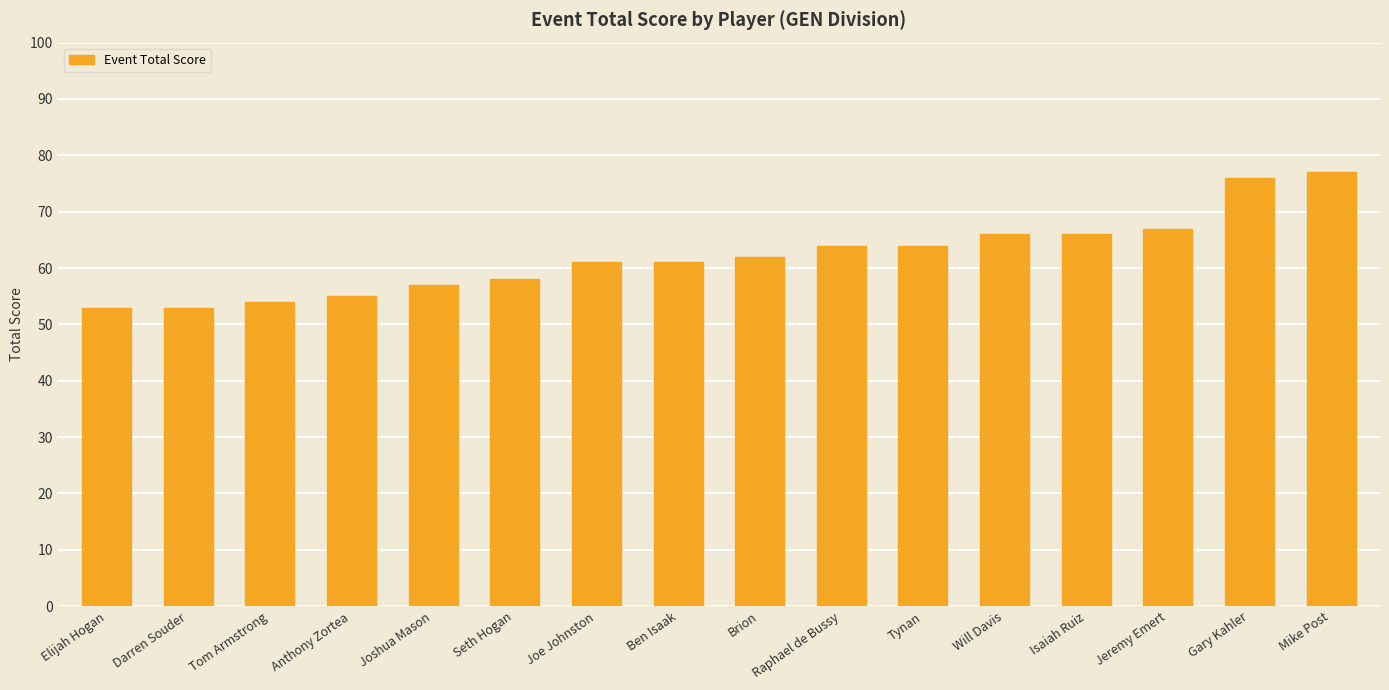

What position from the left is Joe Johnston?

7